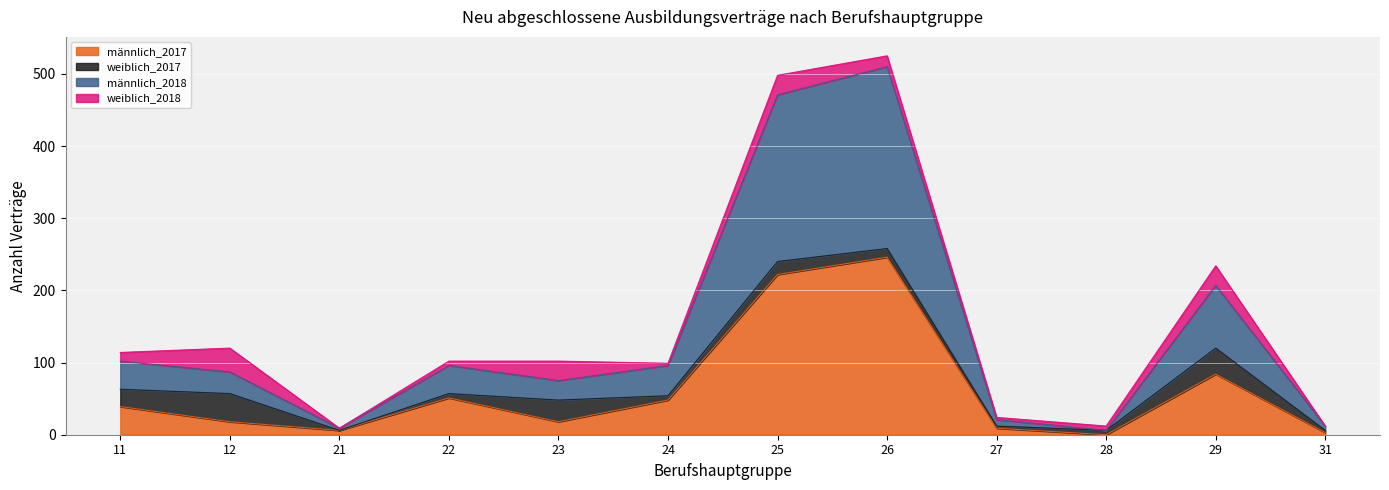

What are all the series names shown in the legend?

männlich_2017, weiblich_2017, männlich_2018, weiblich_2018